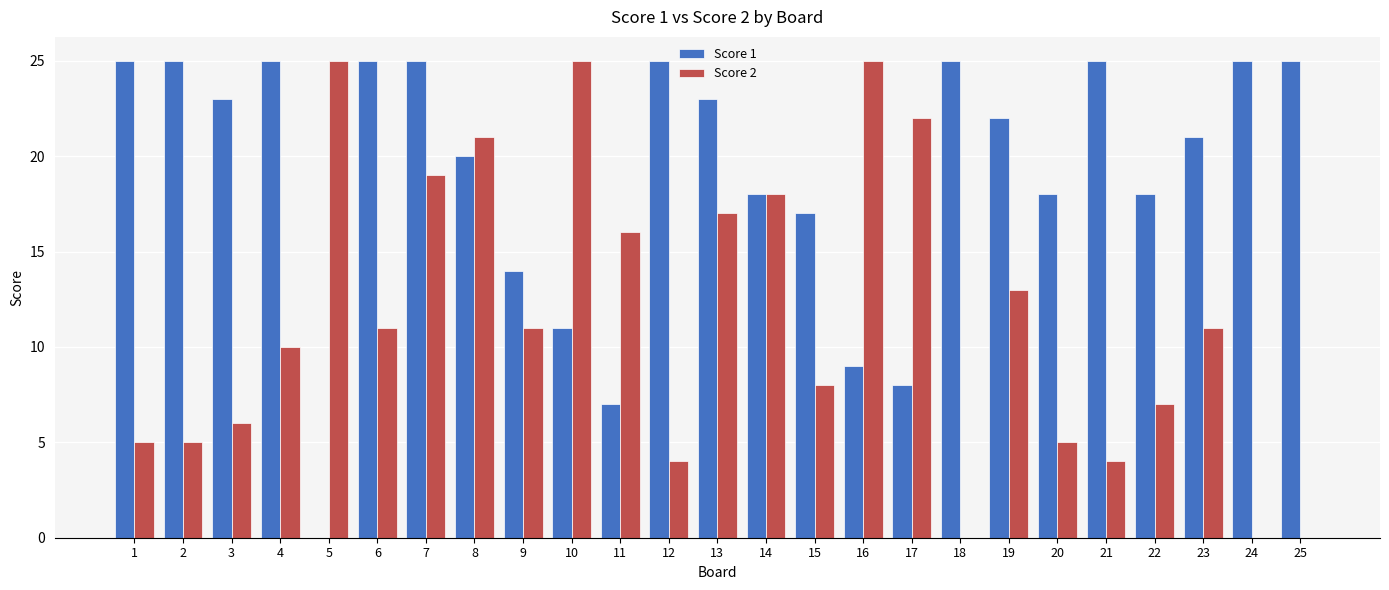

What is the sum of all Score 2 values?

288